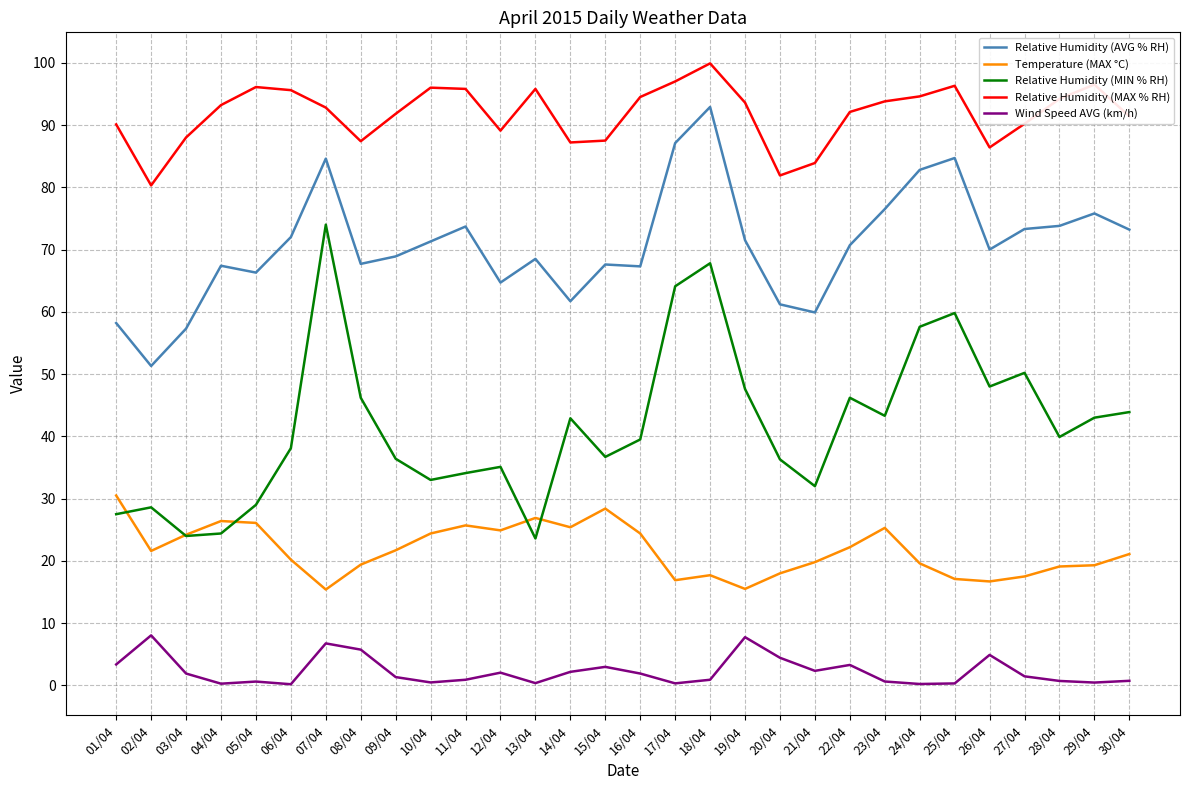

Count the number of data series in this chart.

5